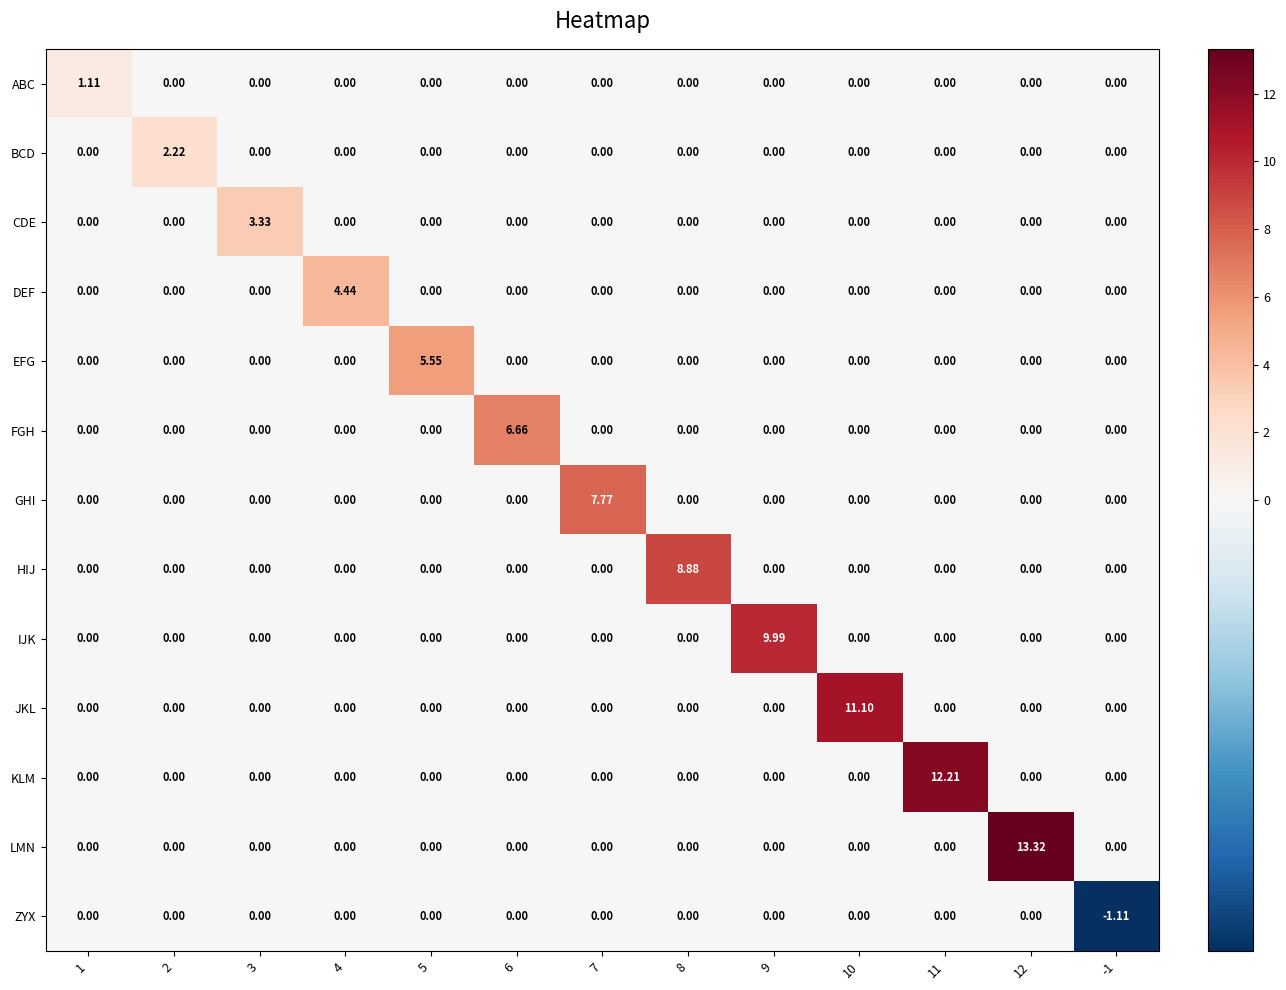

Between 5 and 10, which series saw the biggest shift?

JKL